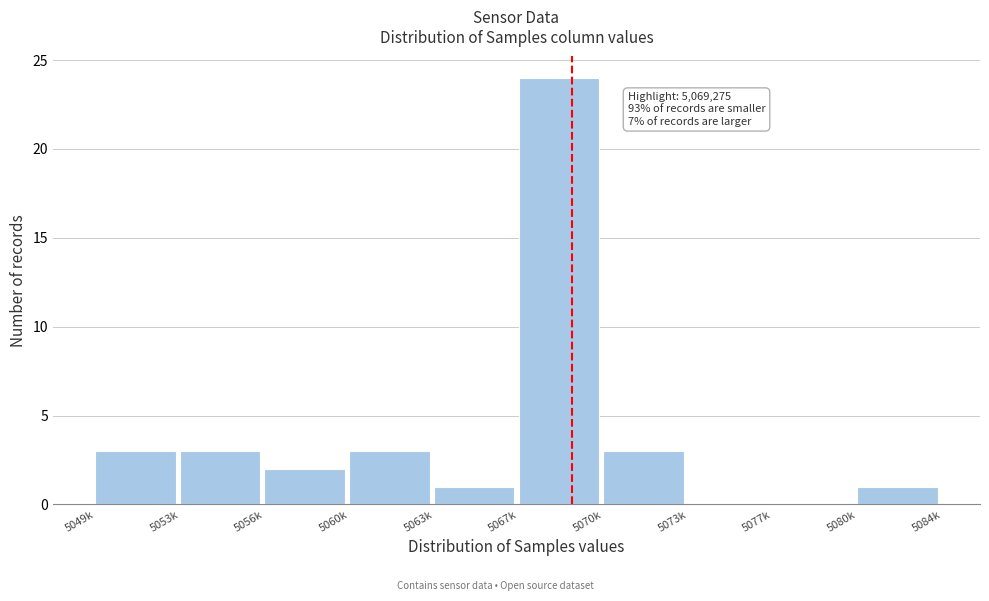

Reading left to right, transcribe all the data shown in this chart.

5049k=3	5053k=3	5056k=2	5060k=3	5063k=1	5067k=24	5070k=3	5073k=0	5077k=0	5080k=1